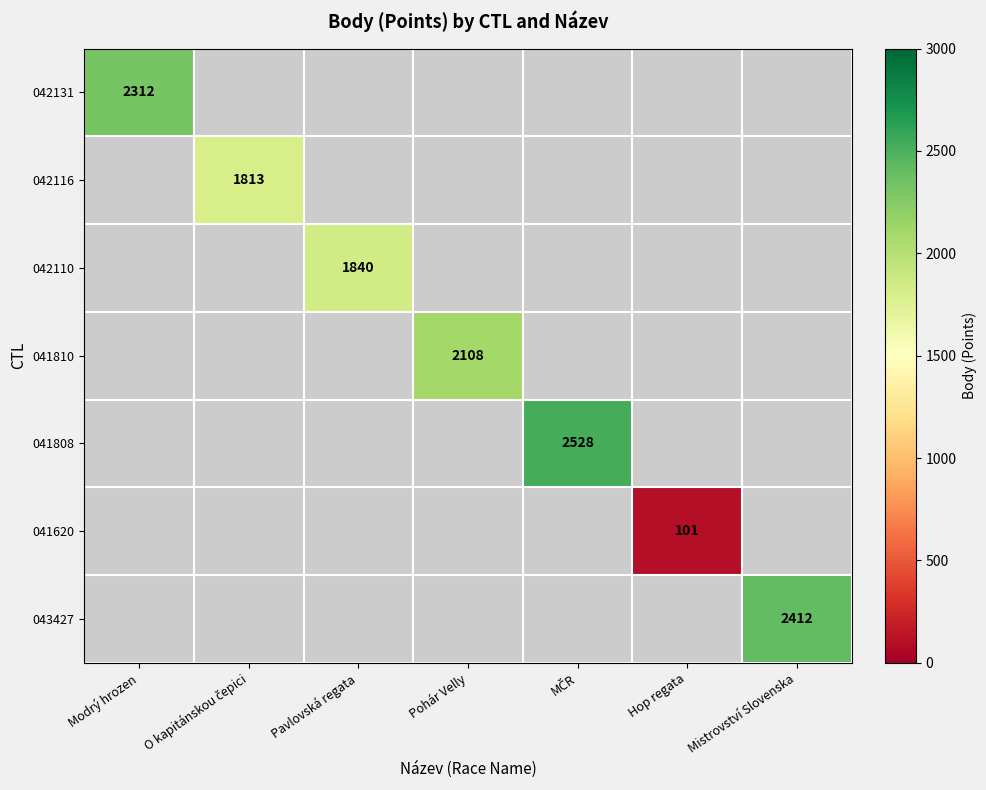

What is the greatest value displayed?

2528.0